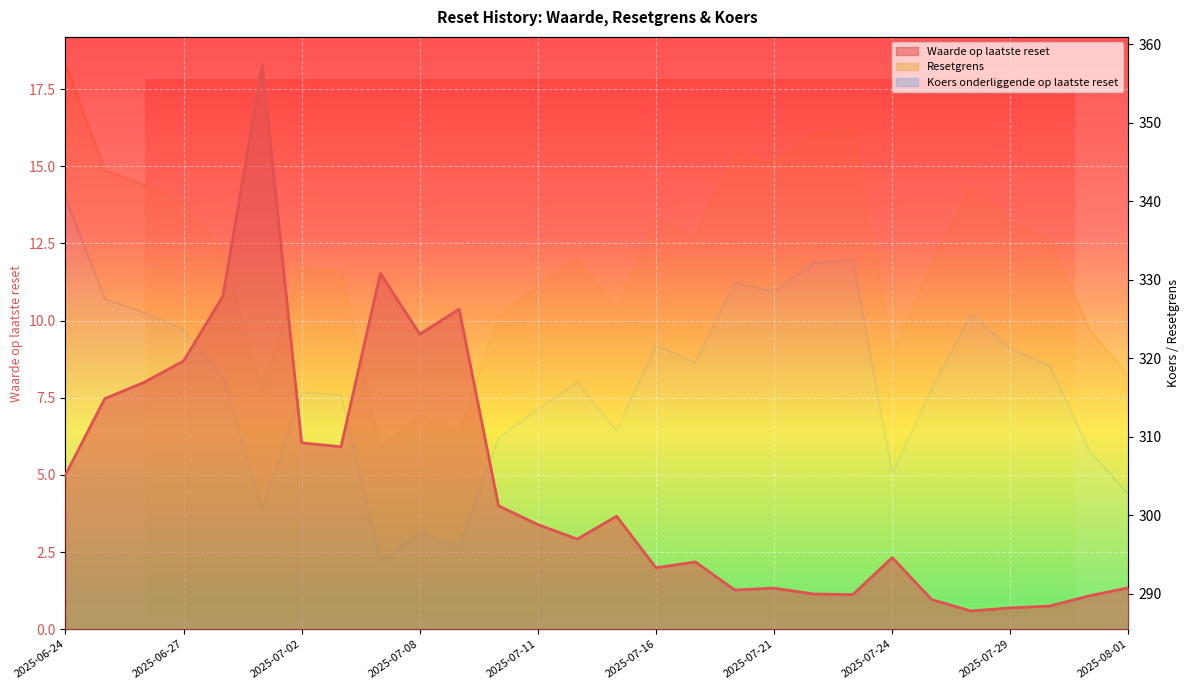

What are all the series names shown in the legend?

Waarde op laatste reset, Resetgrens, Koers onderliggende op laatste reset